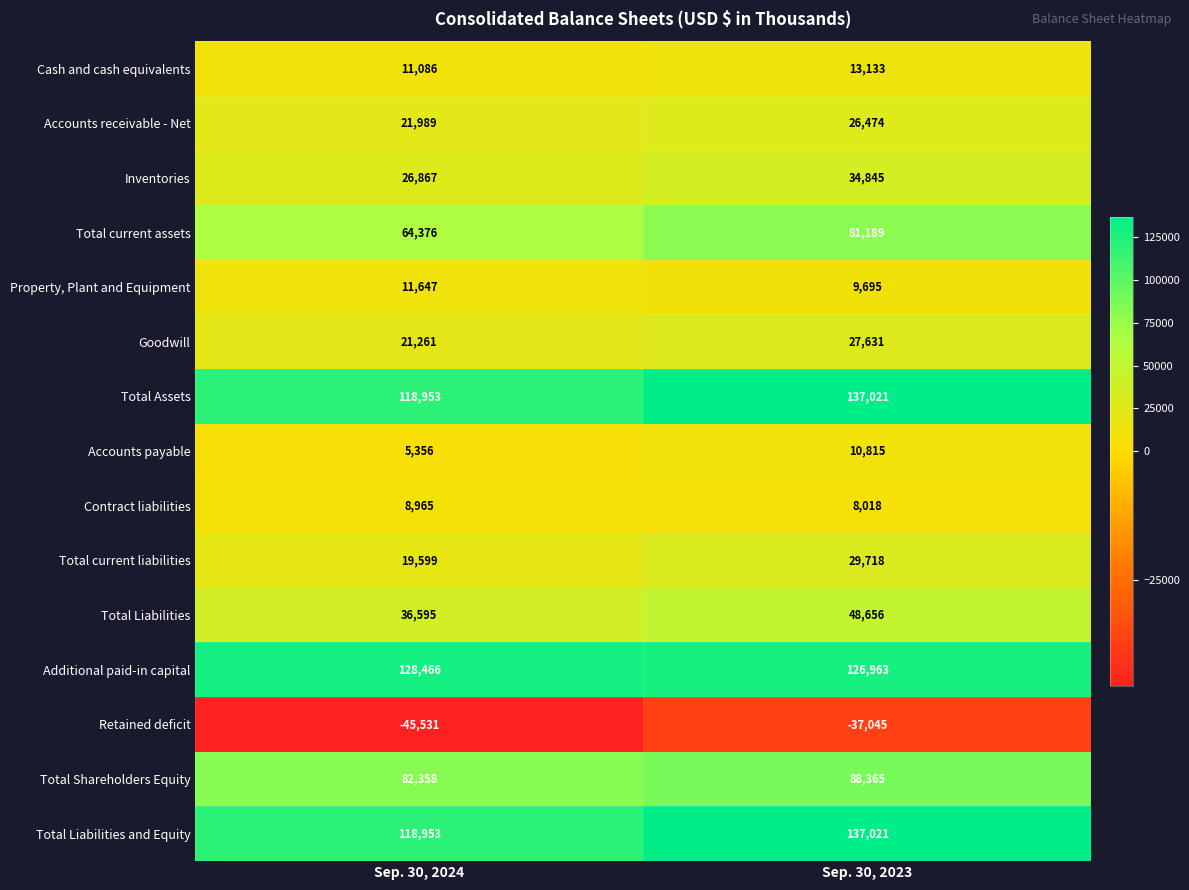

Which category has the lowest value across all series?

Sep. 30, 2024